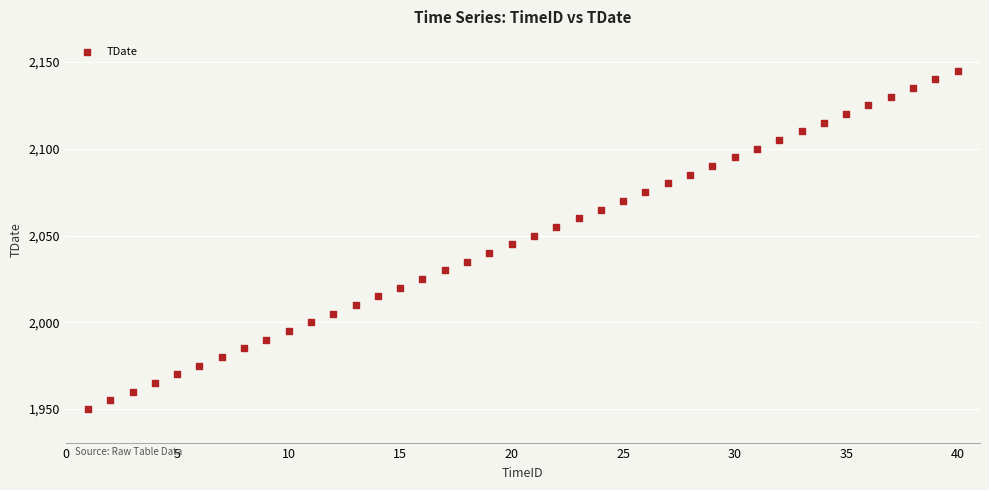

What is the range of Y values (max minus min)?

195